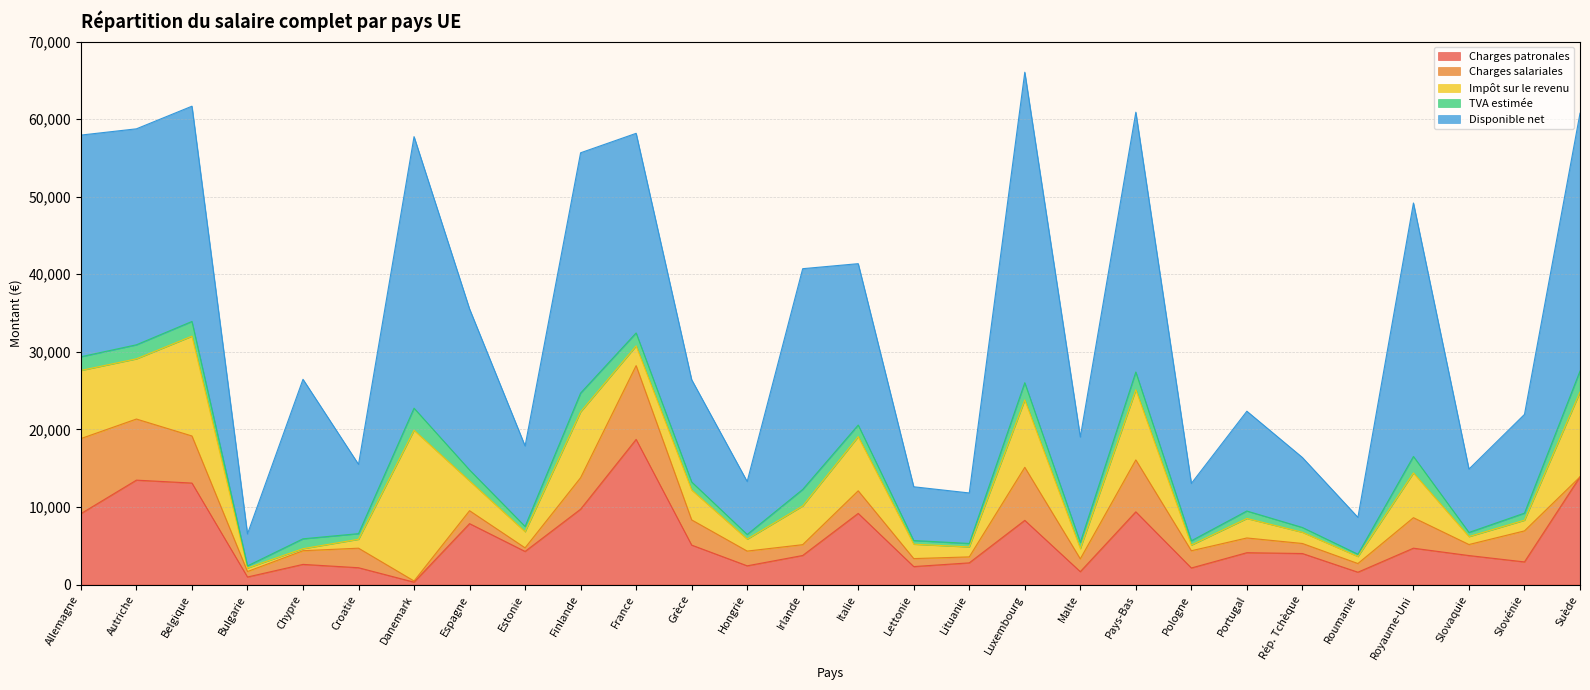

What is the maximum value for TVA estimée?

2844.5